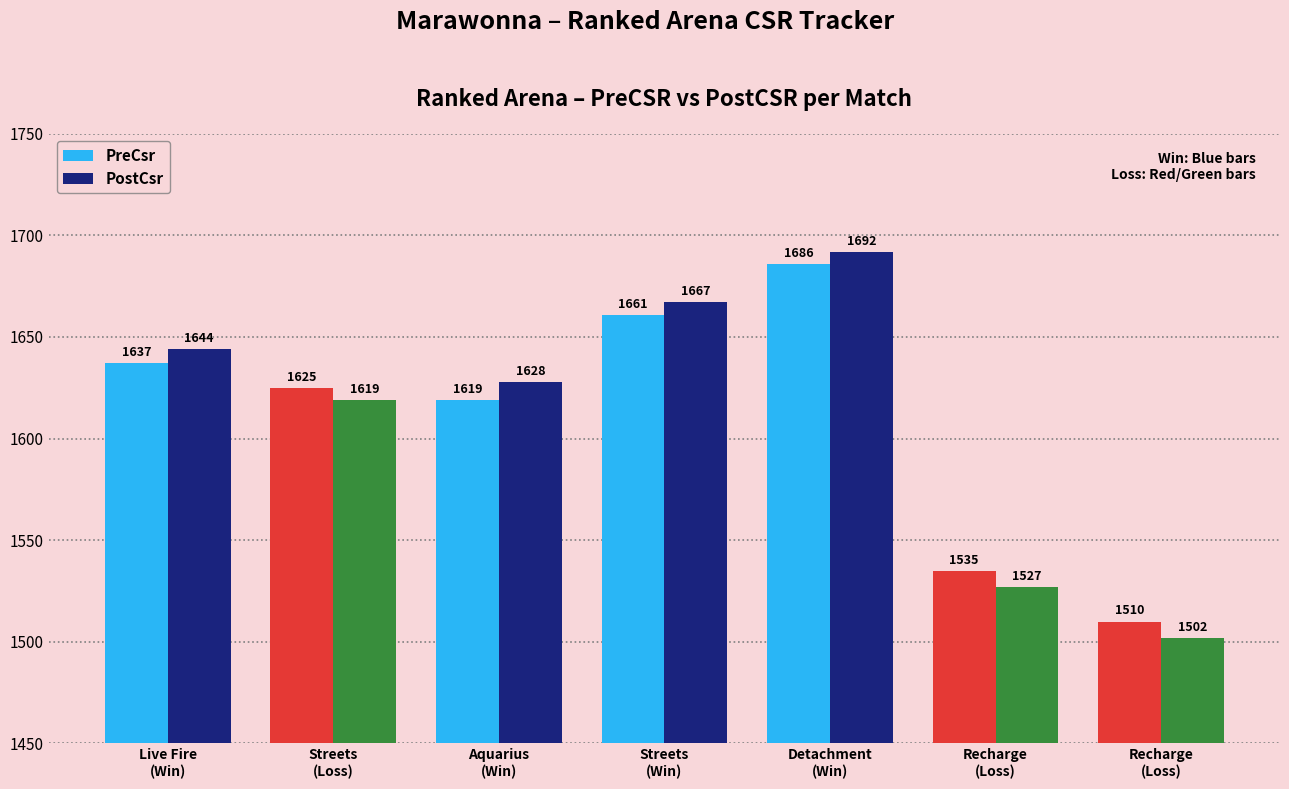

Is the value of PreCsr at Streets
(Loss) greater than the value of PostCsr at Streets
(Loss)?

Yes